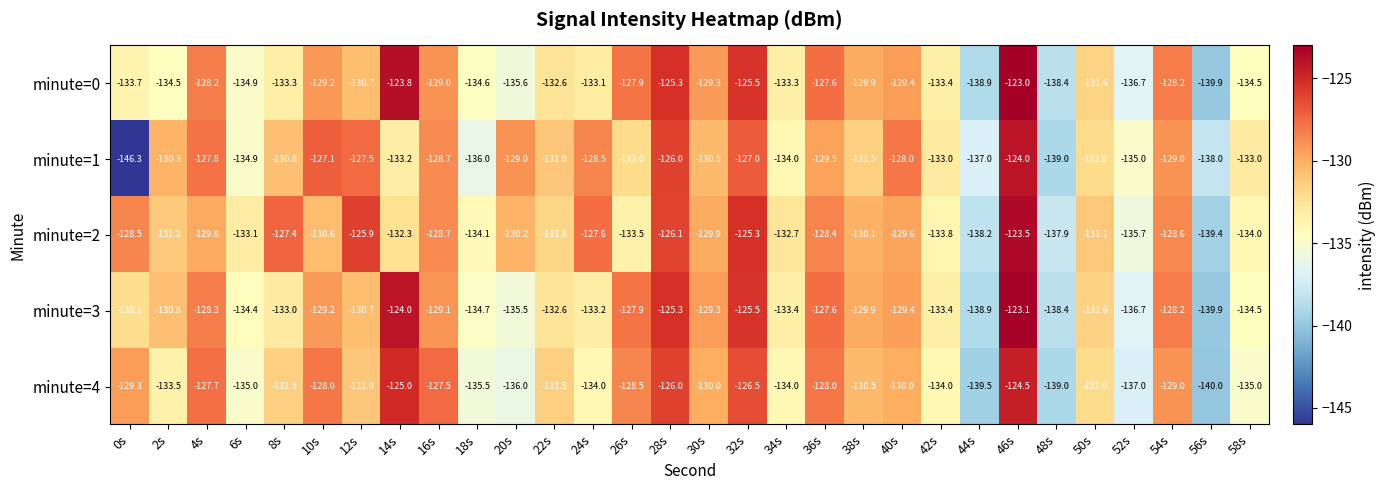

Count the number of categories in the chart.

30